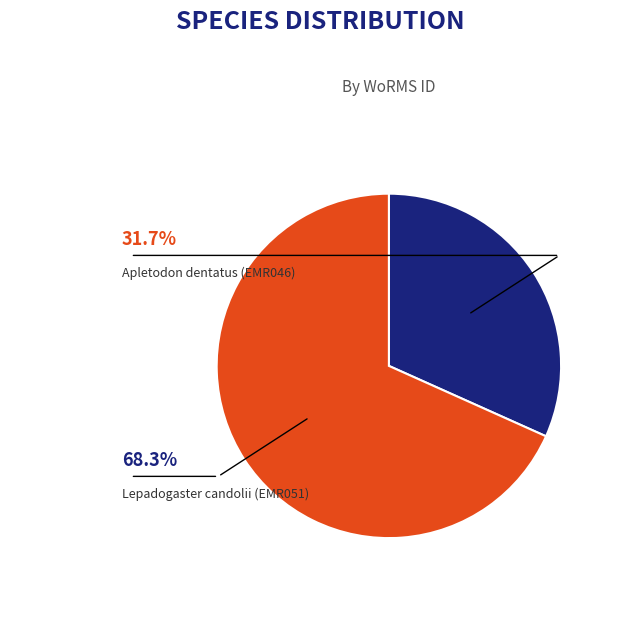

Count the number of slices in the pie.

2